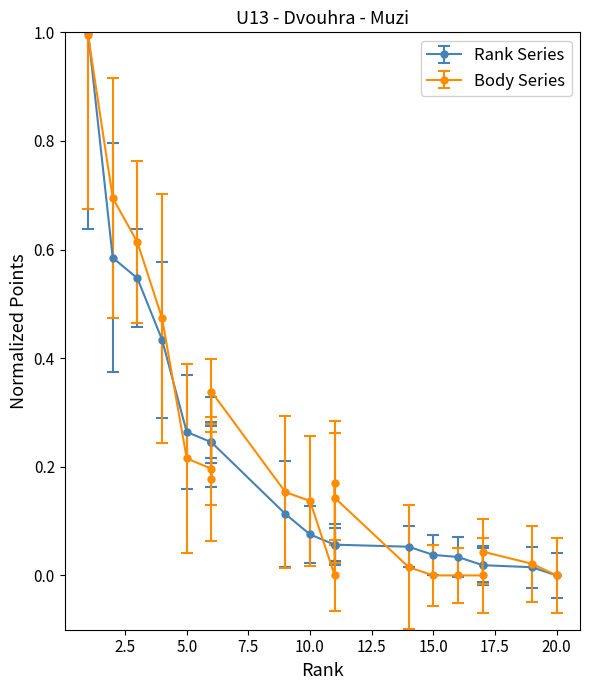

Which has a higher value, 4 or 17?

4